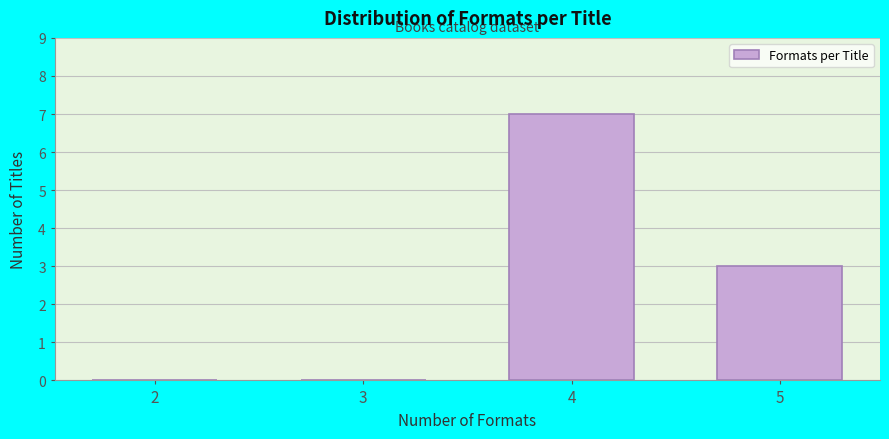

Reading left to right, what are all the values shown in this chart?

2=0	3=0	4=7	5=3